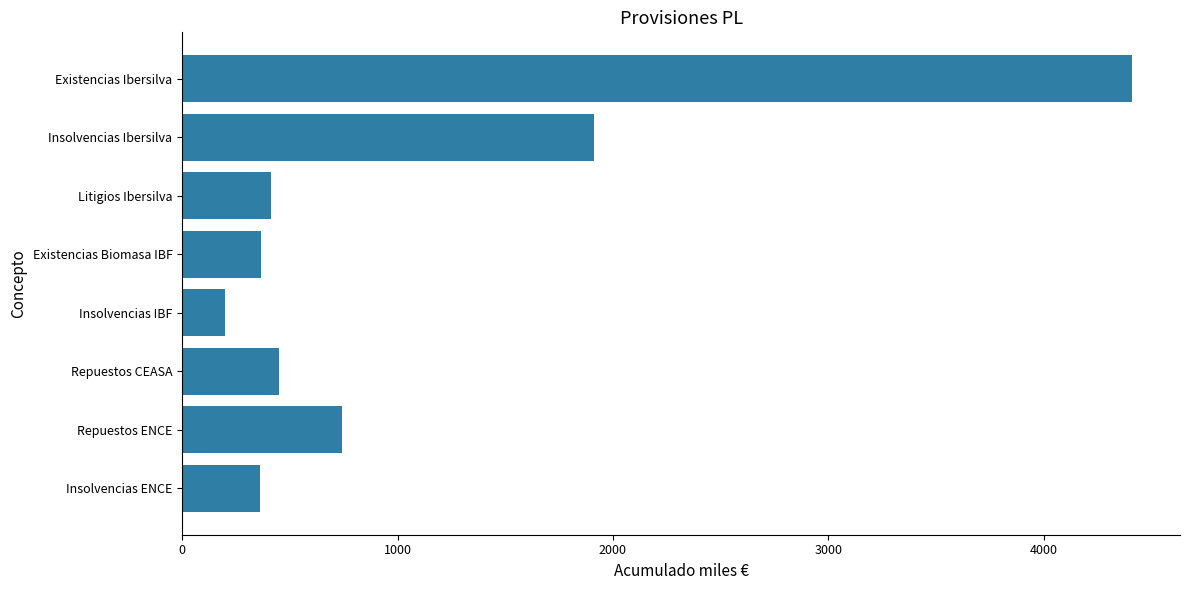

Approximately how many times larger is the value at Insolvencias Ibersilva compared to Repuestos ENCE?

2.6